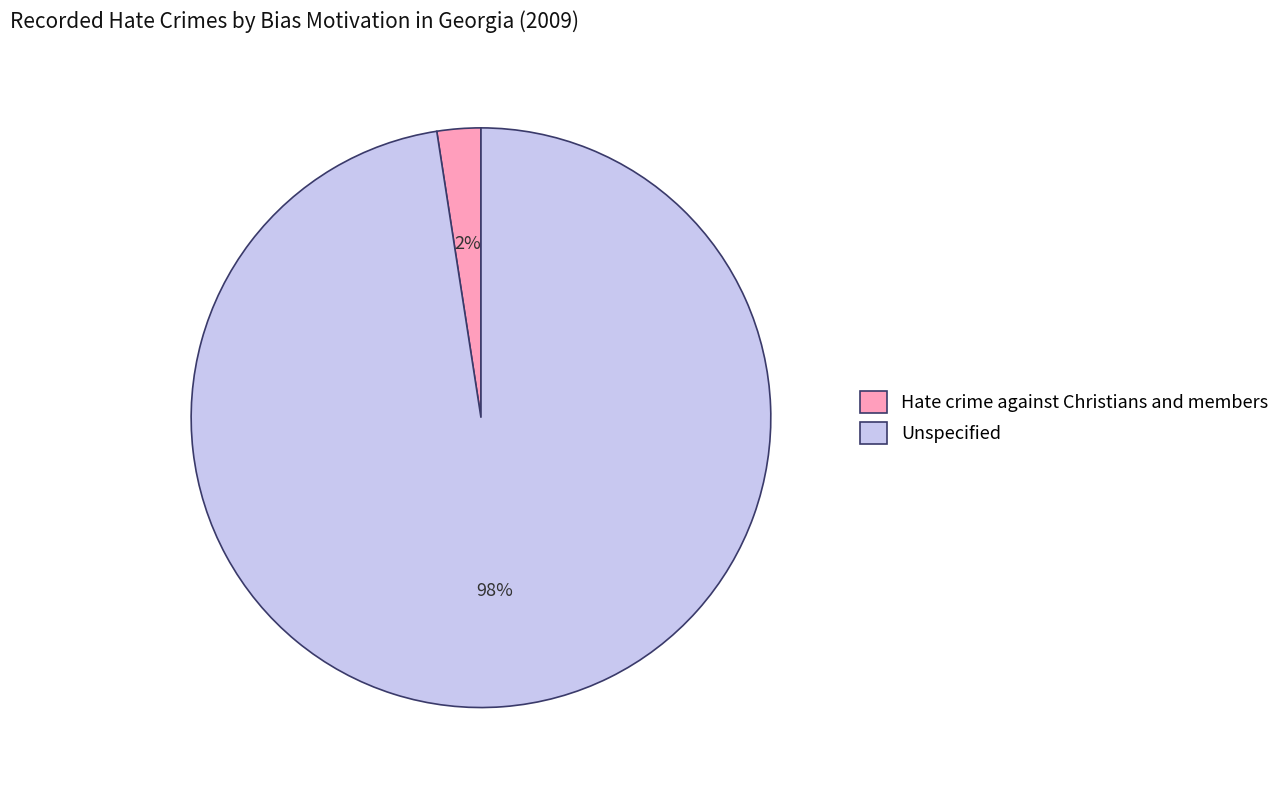

Is there a majority slice in this chart?

Yes